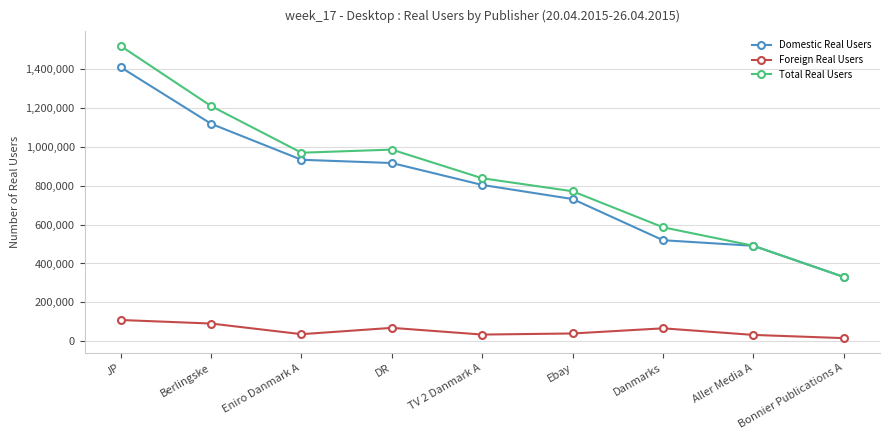

At which category does Foreign Real Users reach its first local valley?

Eniro Danmark A